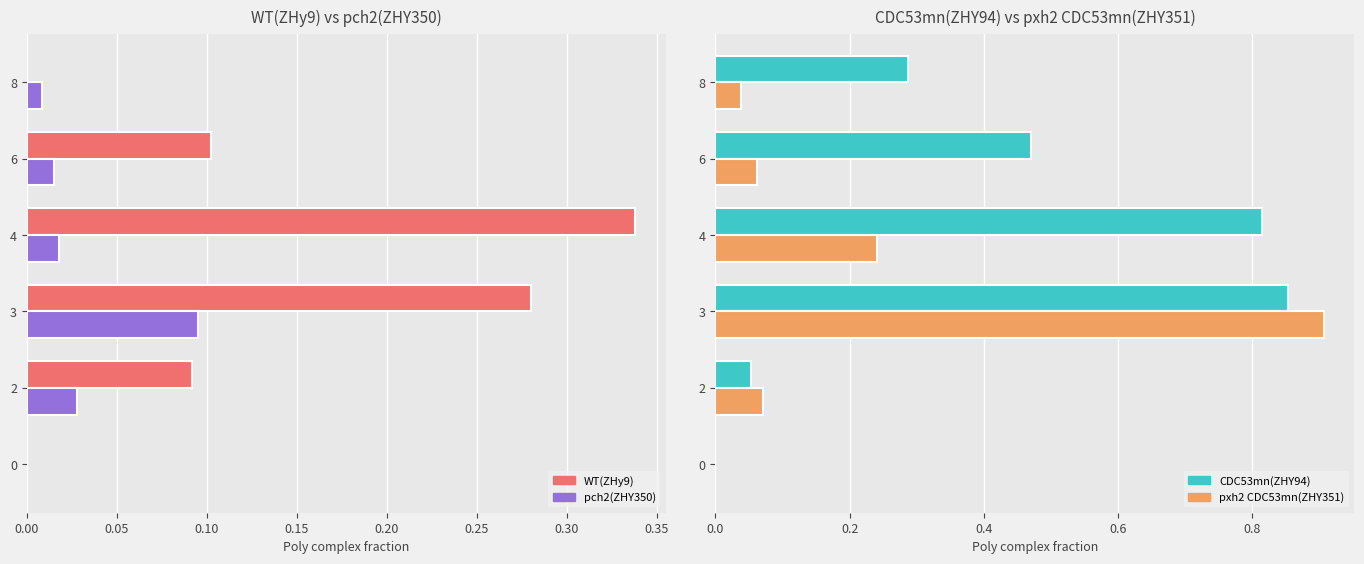

Reading left to right, what are all the values shown in this chart?

WT(ZHy9): 0.0	0.1	0.3	0.3	0.1	0.0
pch2(ZHY350): 0.0	0.0	0.1	0.0	0.0	0.0
CDC53mn(ZHY94): 0.0	0.1	0.9	0.8	0.5	0.3
pxh2 CDC53mn(ZHY351): 0.0	0.1	0.9	0.2	0.1	0.0